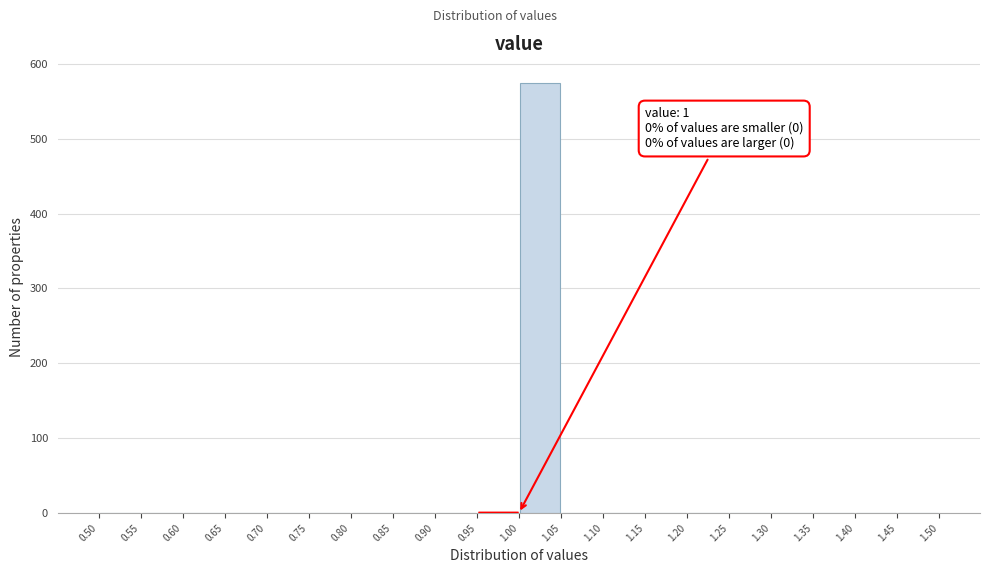

Over which range of the x-axis is the bar tallest?

1.00 to 1.05